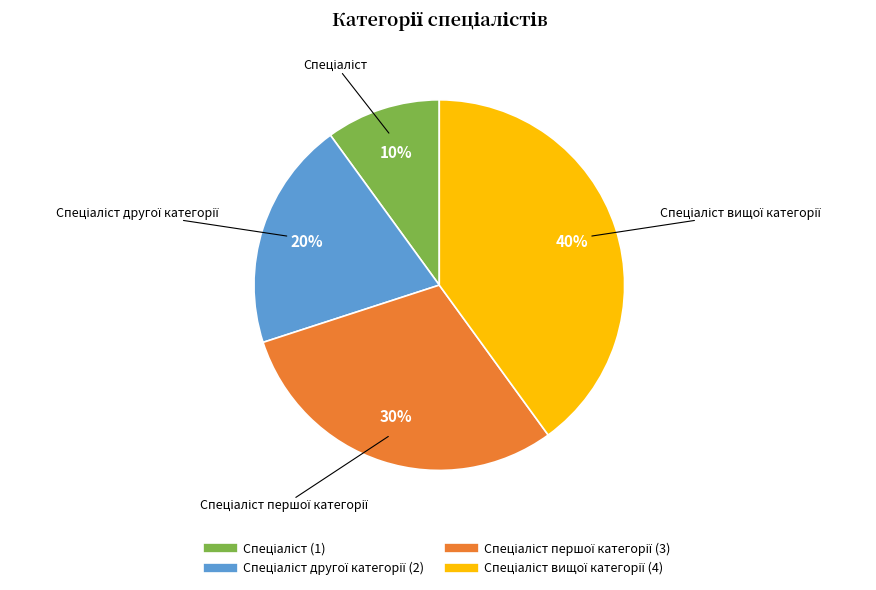

To the nearest percent, what is the average slice percentage?

25%